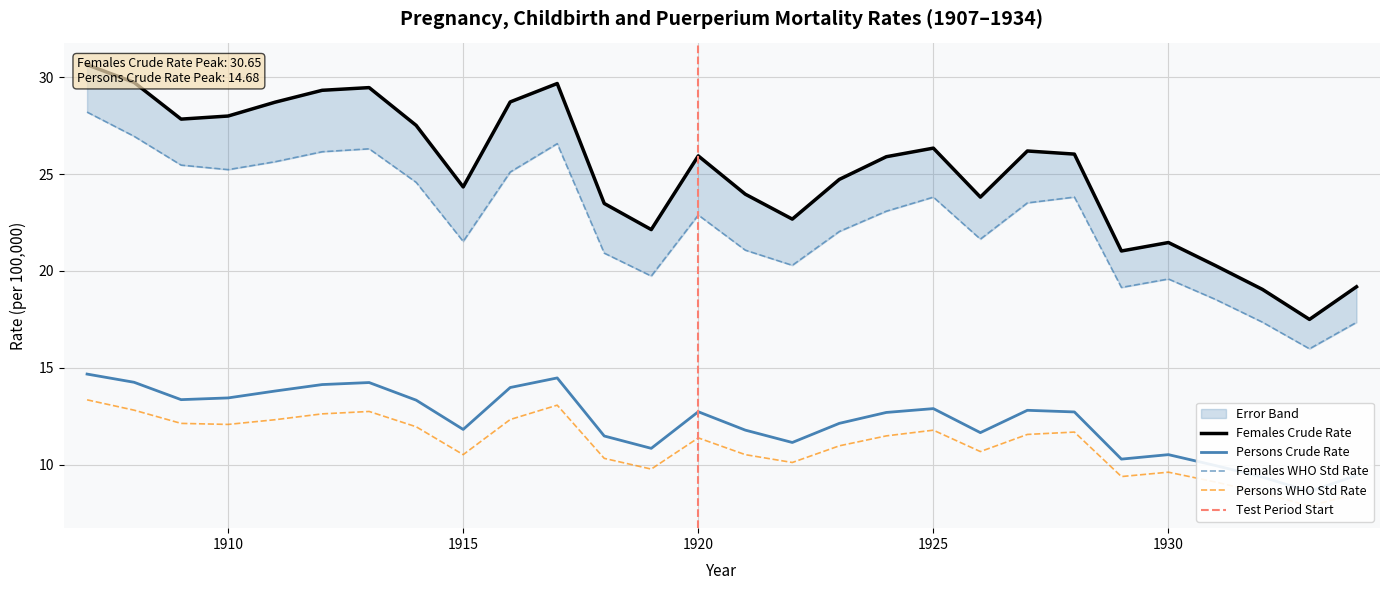

True or false: Females WHO Std Rate and Persons Crude Rate cross at least once.

False